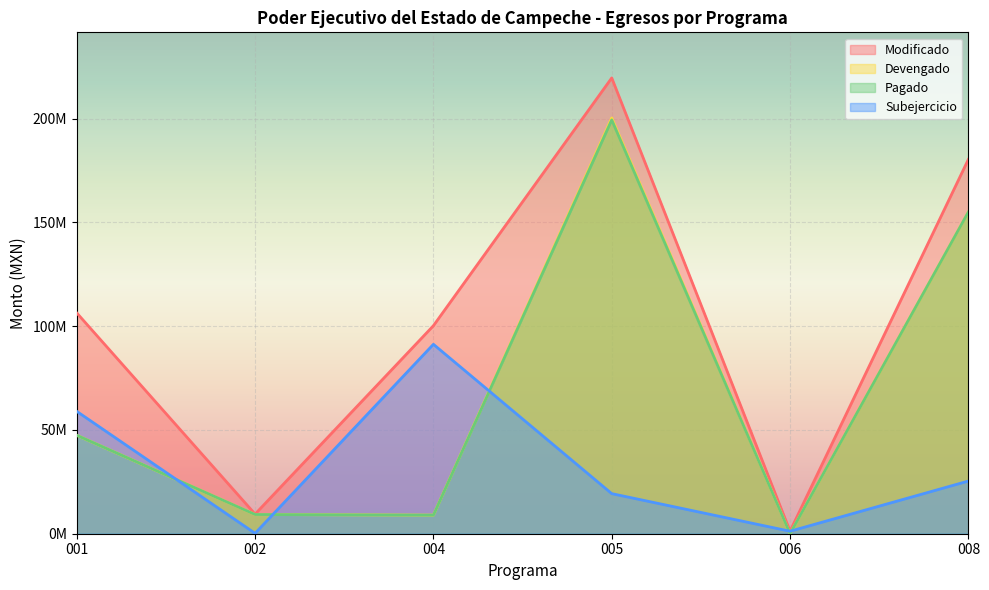

At which label is Pagado closest to 99712455?

001